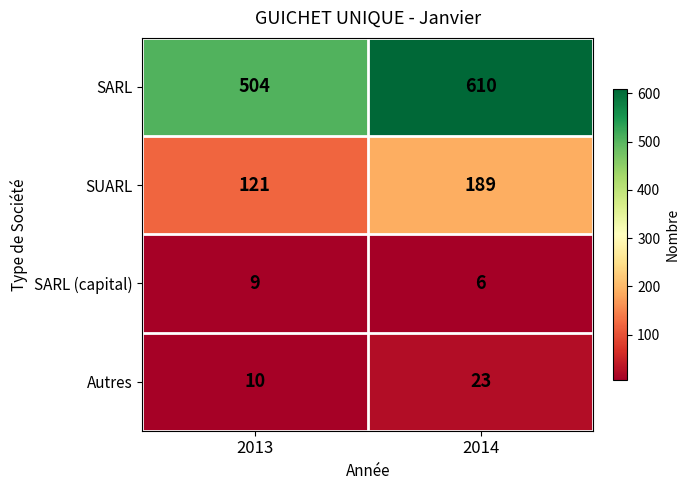

Rank the series by their maximum value, from highest to lowest.

SARL, SUARL, Autres, SARL (capital)